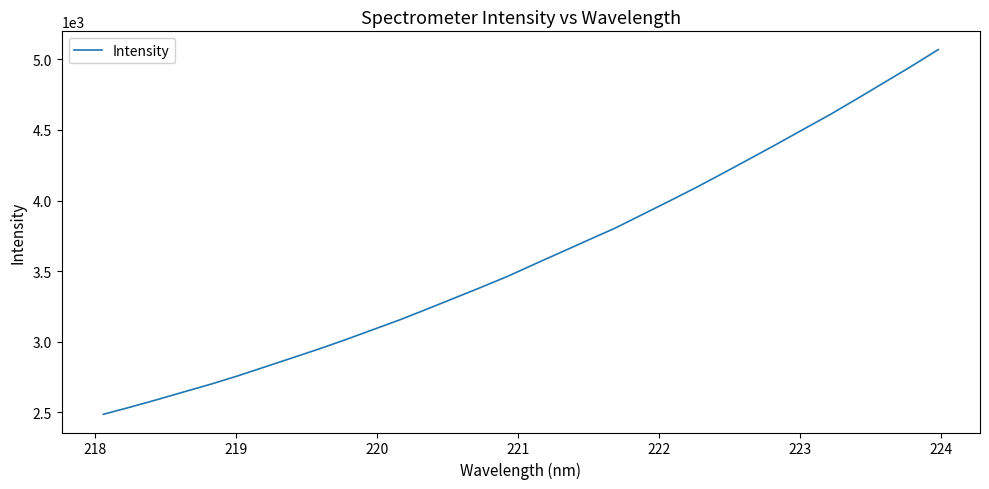

What is the minimum value shown in the chart?

2487.2